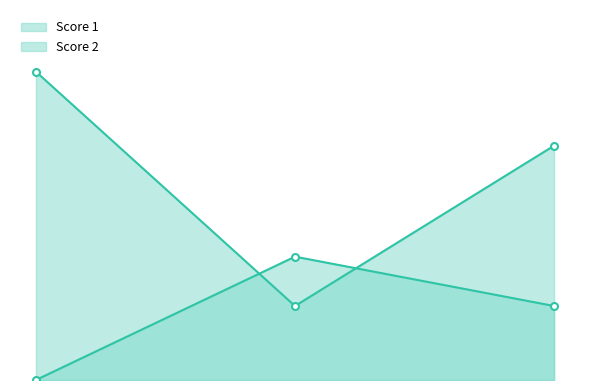

The Score 2 line series shows 8 at 2. True or false?

False